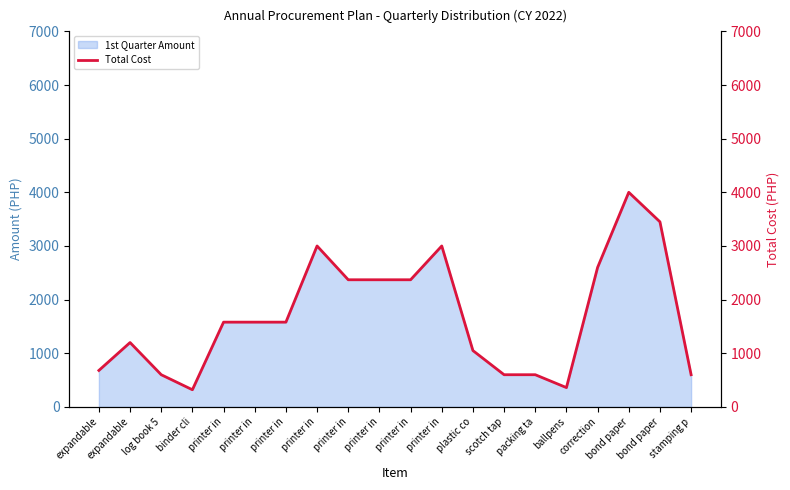

Reading left to right, transcribe all the data shown in this chart.

expandable=680	expandable=1200	log book 5=600	binder cli=320	printer in=1580	printer in=1580	printer in=1580	printer in=3000	printer in=2370	printer in=2370	printer in=2370	printer in=3000	plastic co=1050	scotch tap=600	packing ta=600	ballpens=360	correction=2600	bond paper=4000	bond paper=3450	stamping p=600